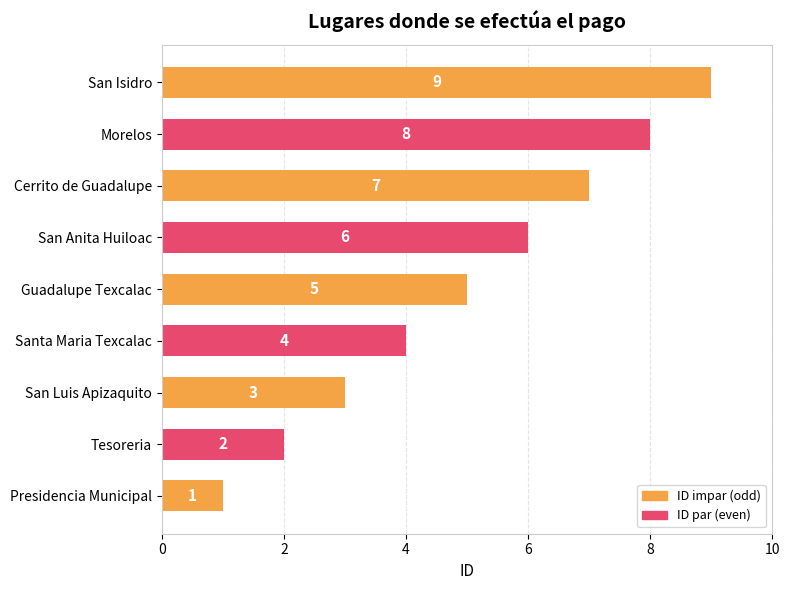

What is the sum of all values?

45